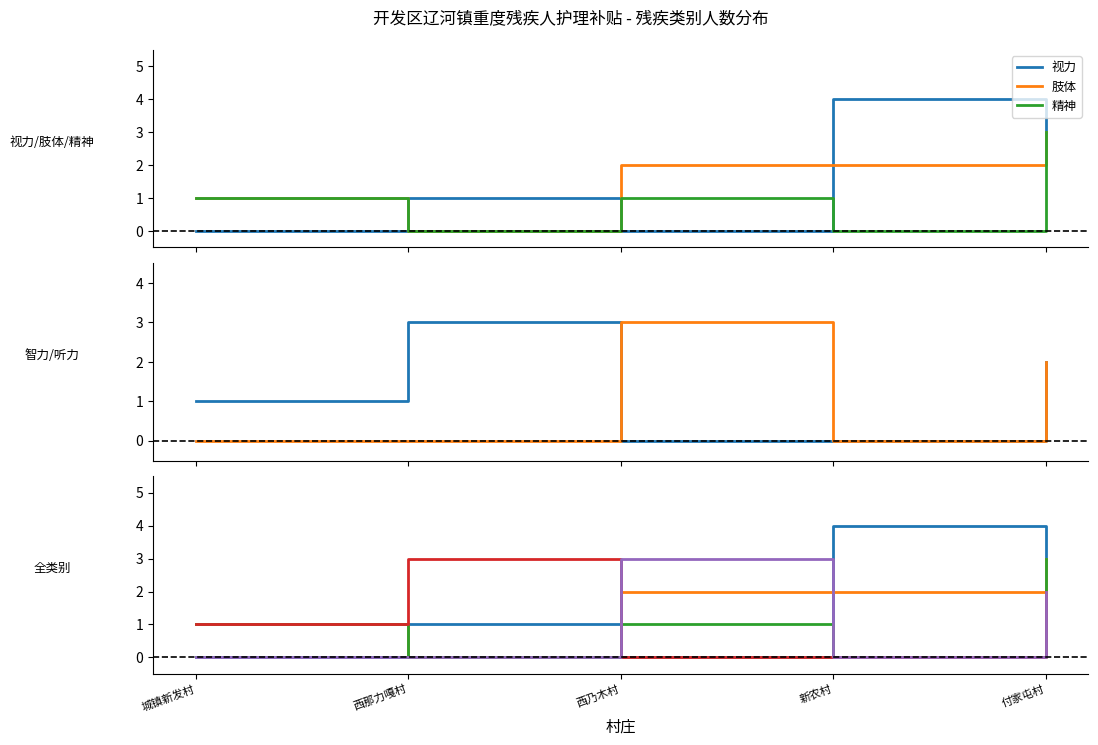

True or false: 肢体 has a value of 2 at 新农村.

True